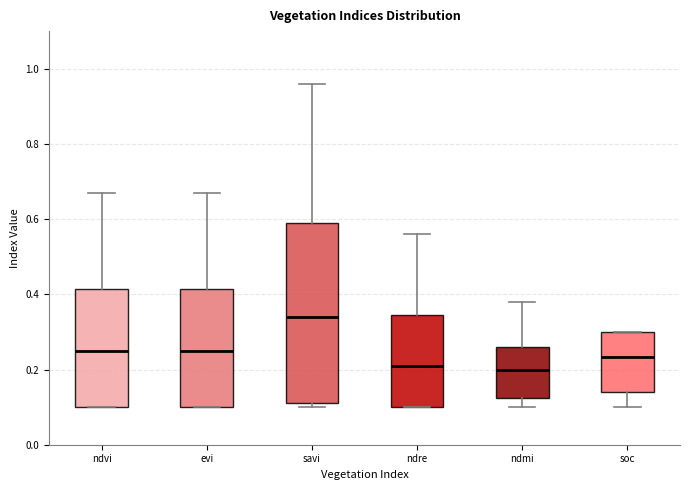

Where does the median line of the box for savi sit on the y-axis? The values are not printed on the chart, so give them approximately, as read against the axis.

0.34